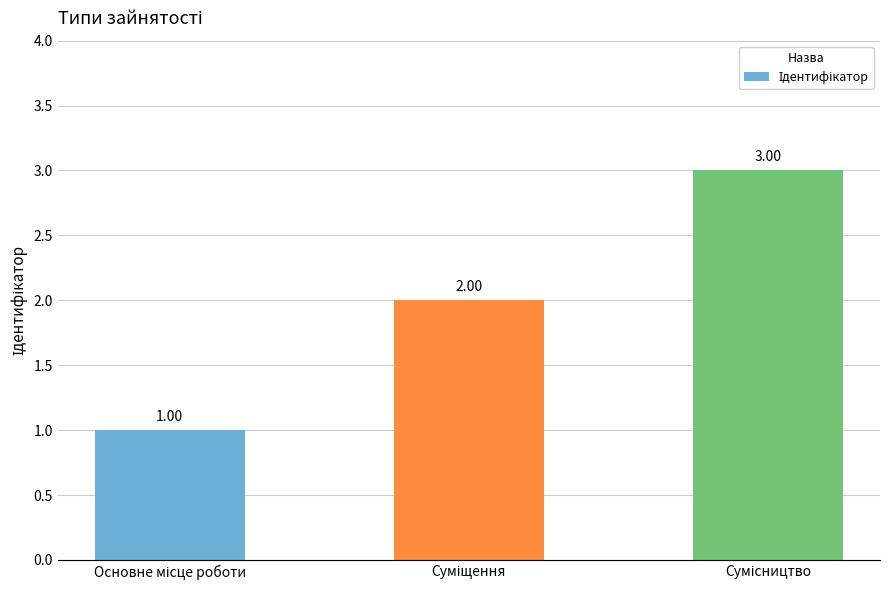

What is the minimum value shown in the chart?

1